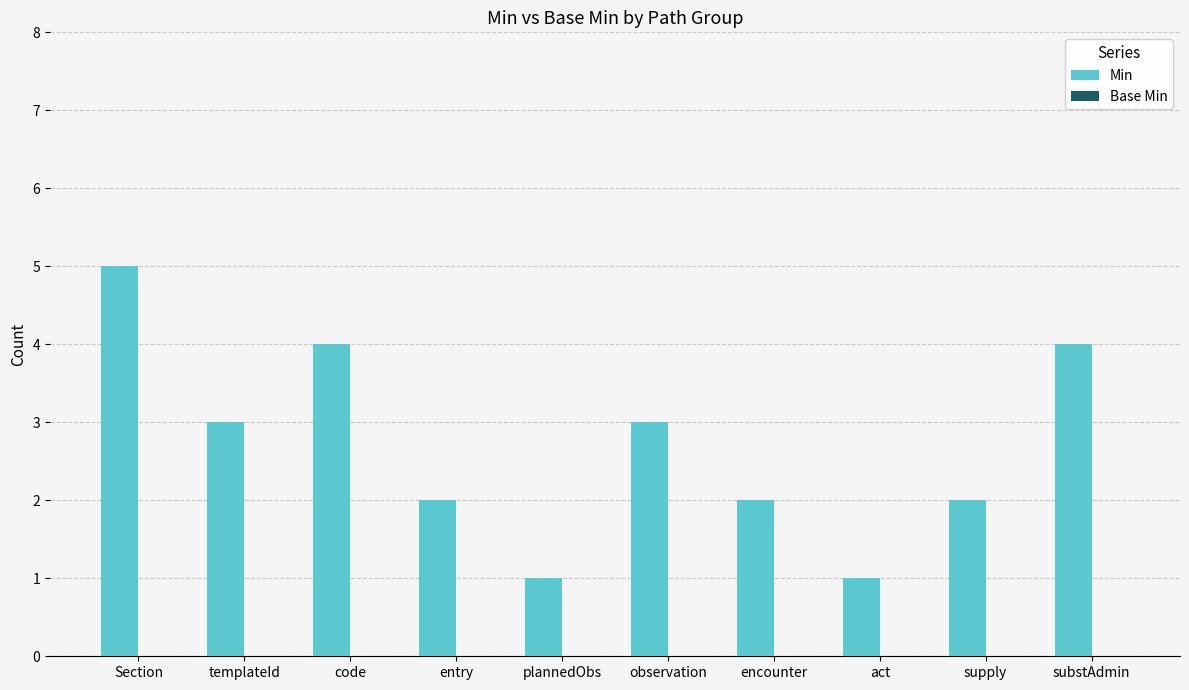

What is the average value?

3